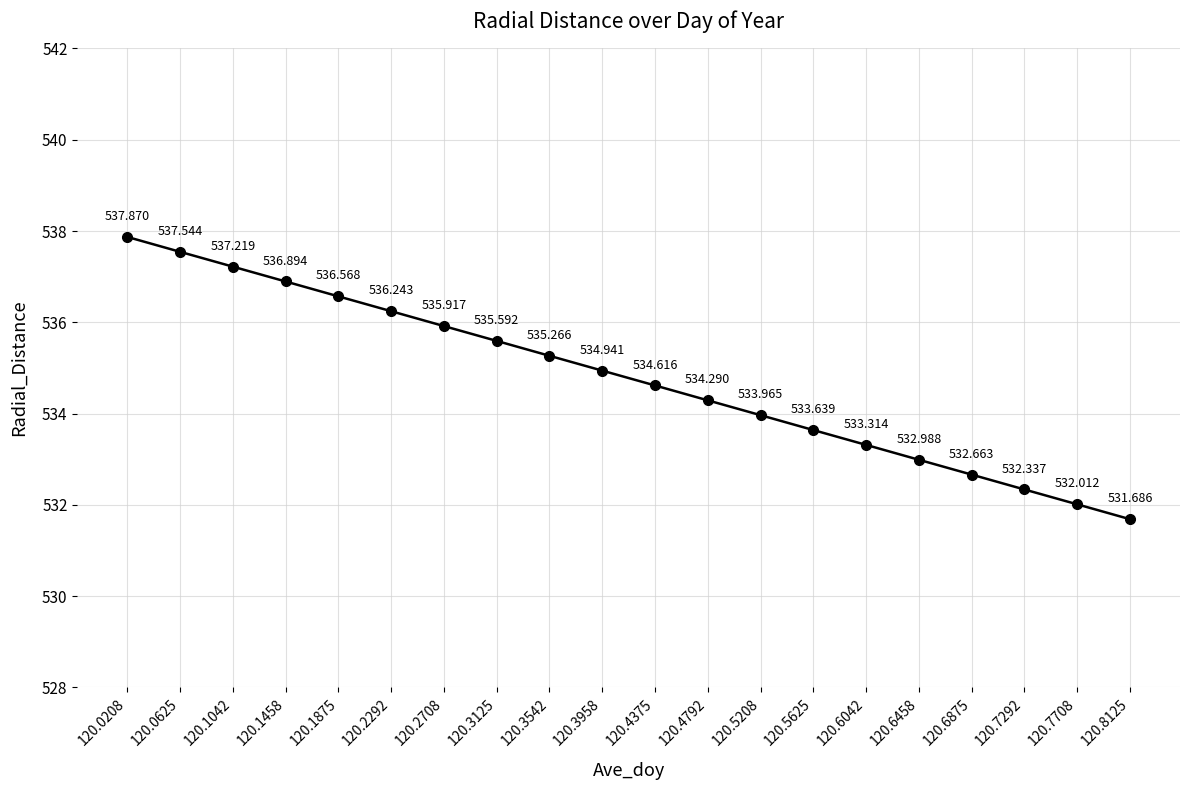

List the labels in order of value, largest first.

120.0208, 120.0625, 120.1042, 120.1458, 120.1875, 120.2292, 120.2708, 120.3125, 120.3542, 120.3958, 120.4375, 120.4792, 120.5208, 120.5625, 120.6042, 120.6458, 120.6875, 120.7292, 120.7708, 120.8125